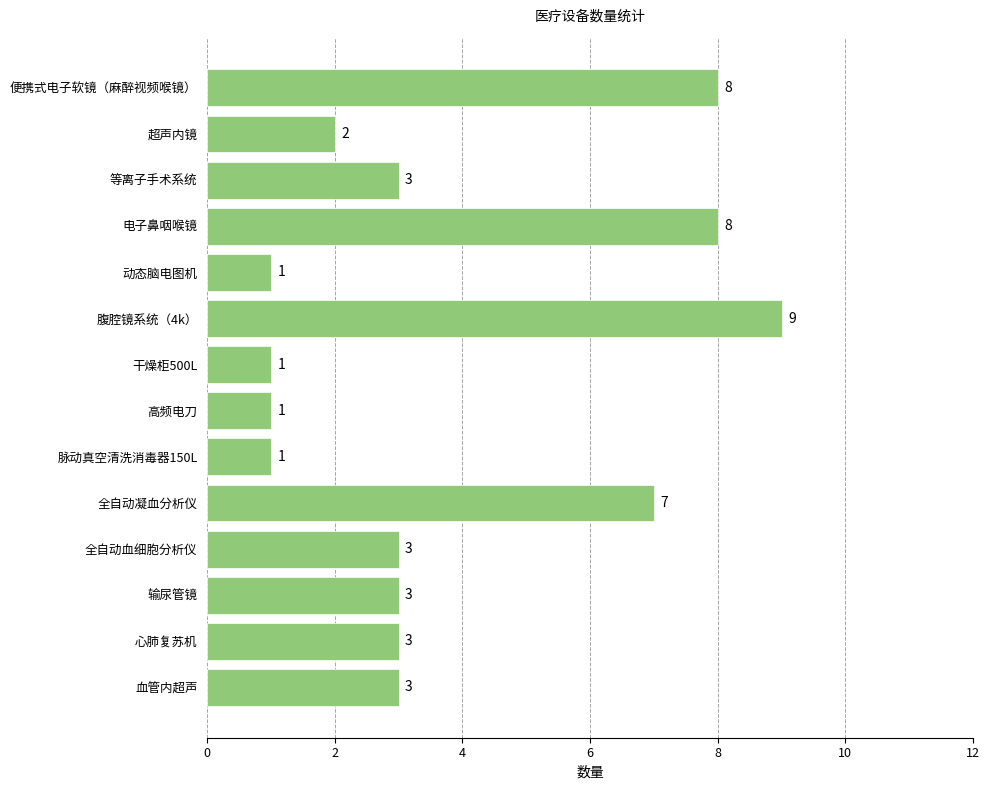

What is the value of the 6th bar from the top?

9